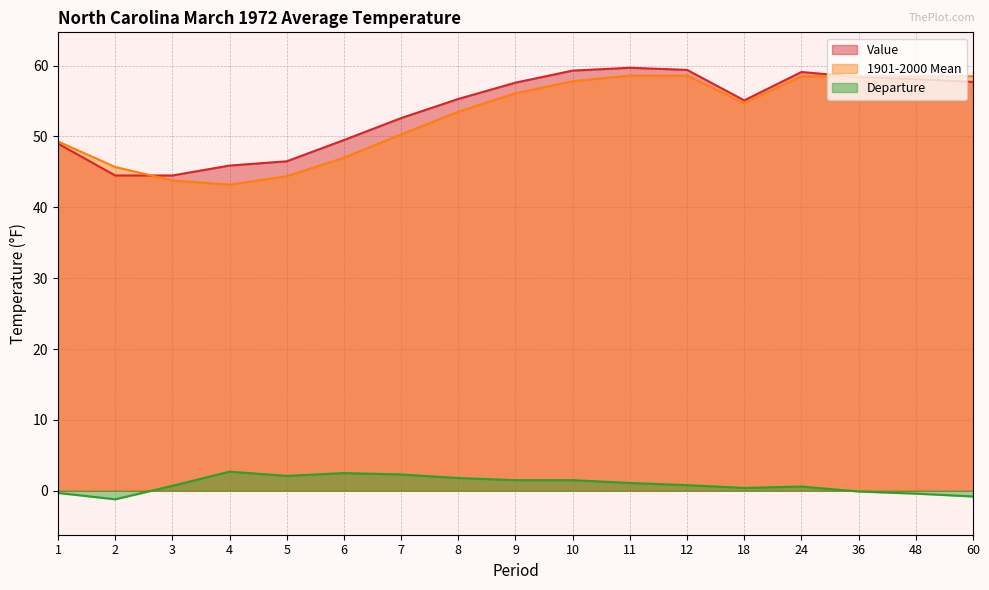

At which category is the sum across all series the highest?

11